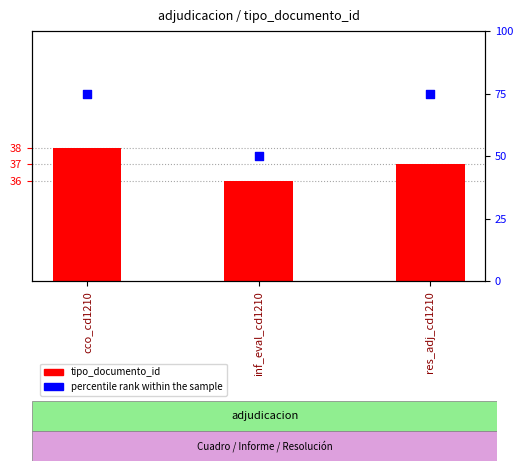

What are all the series names shown in the legend?

tipo_documento_id, percentile rank within the sample